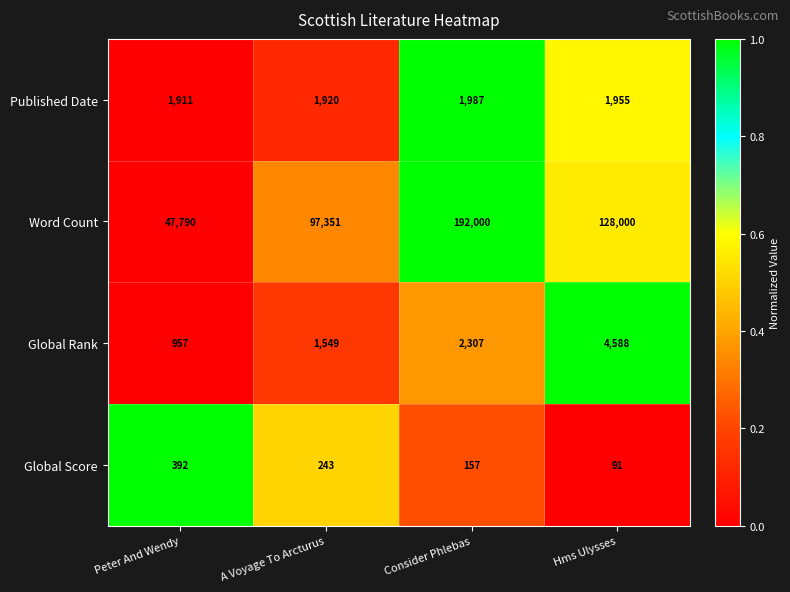

Count the number of data series in this chart.

4